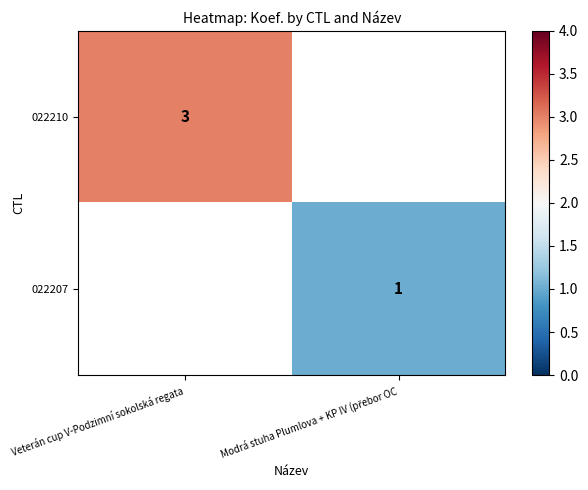

True or false: 022210 has a value of 5 at Veterán cup V-Podzimní sokolská regata.

False